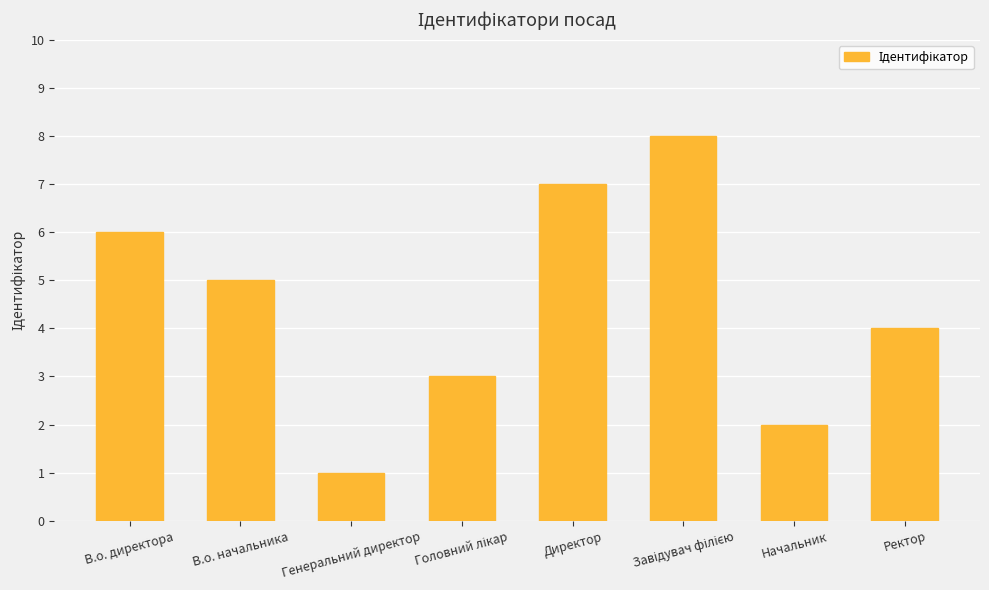

Reading left to right, transcribe all the data shown in this chart.

6	5	1	3	7	8	2	4